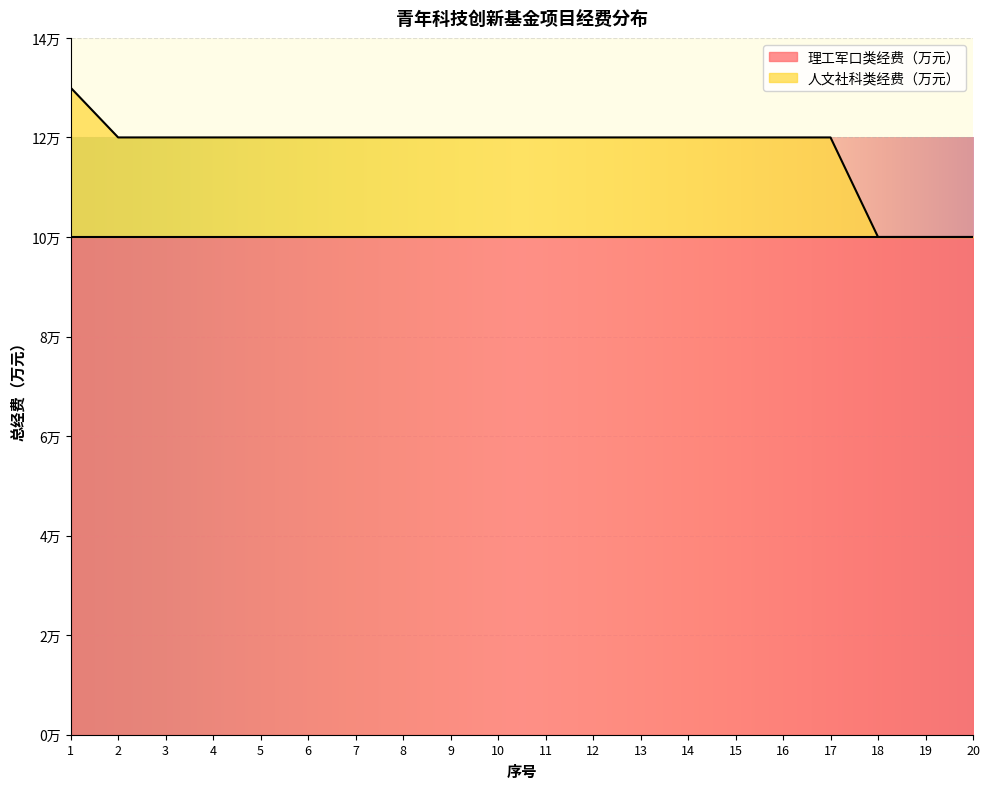

Reading left to right, what are all the values shown in this chart?

13	12	12	12	12	12	12	12	12	12	12	12	12	12	12	12	12	10	10	10